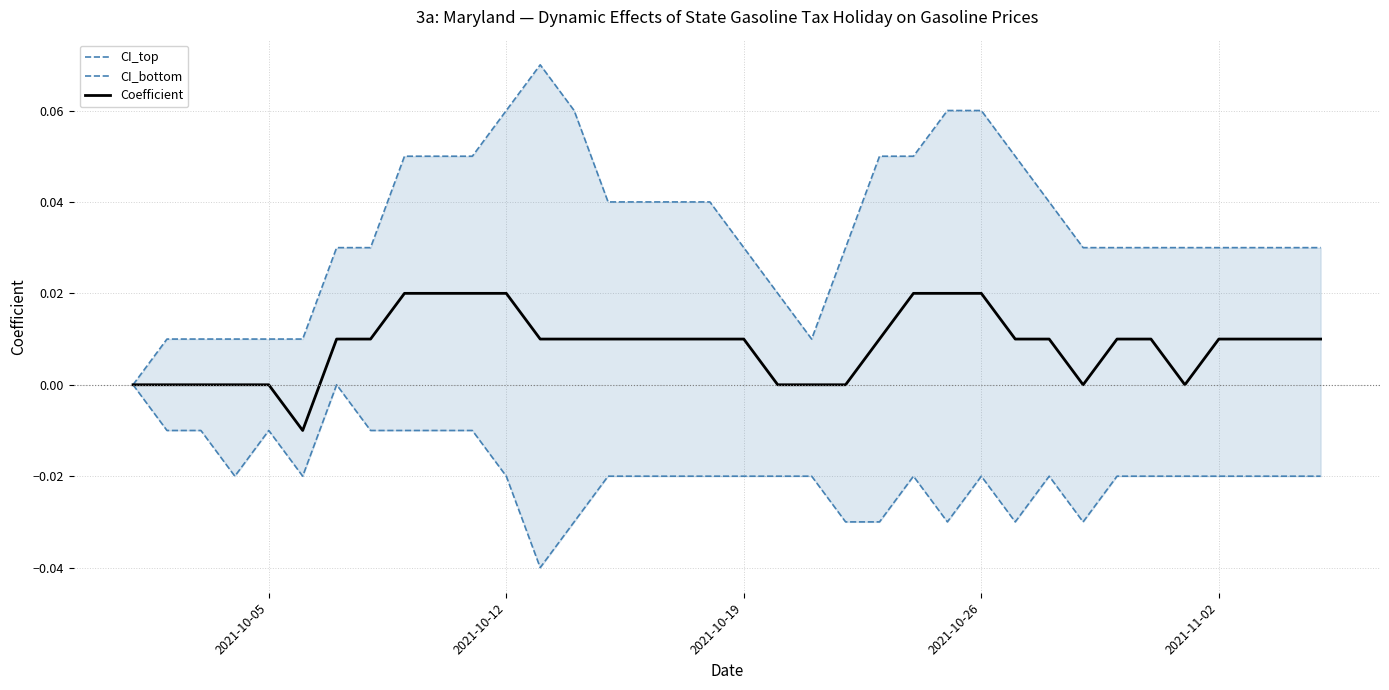

Reading left to right, what are all the values shown in this chart?

CI_top: 0.0	0.0	0.0	0.0	0.0	0.0	0.0	0.0	0.1	0.1	0.1	0.1	0.1	0.1	0.0	0.0	0.0	0.0	0.0	0.0	0.0	0.0	0.1	0.1	0.1	0.1	0.1	0.0	0.0	0.0	0.0	0.0	0.0	0.0	0.0	0.0
CI_bottom: 0.0	-0.0	-0.0	-0.0	-0.0	-0.0	0.0	-0.0	-0.0	-0.0	-0.0	-0.0	-0.0	-0.0	-0.0	-0.0	-0.0	-0.0	-0.0	-0.0	-0.0	-0.0	-0.0	-0.0	-0.0	-0.0	-0.0	-0.0	-0.0	-0.0	-0.0	-0.0	-0.0	-0.0	-0.0	-0.0
Coefficient: 0.0	0.0	0.0	0.0	0.0	-0.0	0.0	0.0	0.0	0.0	0.0	0.0	0.0	0.0	0.0	0.0	0.0	0.0	0.0	0.0	0.0	0.0	0.0	0.0	0.0	0.0	0.0	0.0	0.0	0.0	0.0	0.0	0.0	0.0	0.0	0.0